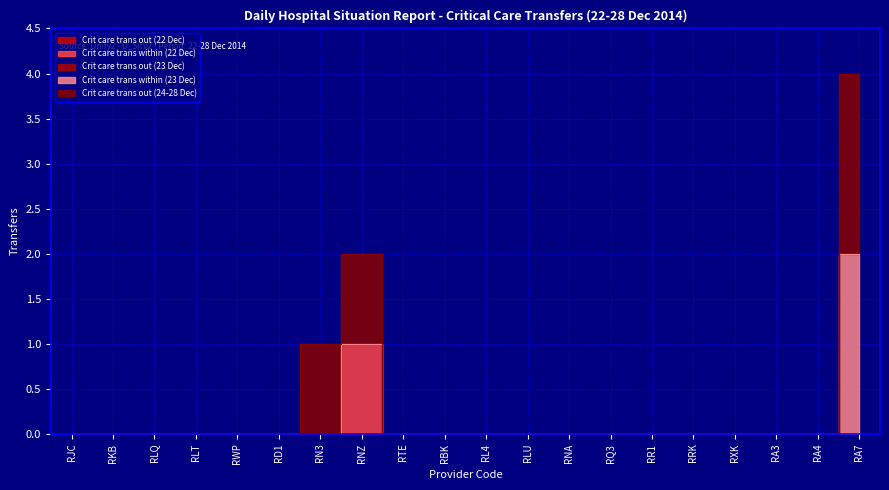

The Crit care trans out (23 Dec) series shows 0 at RWP. True or false?

True